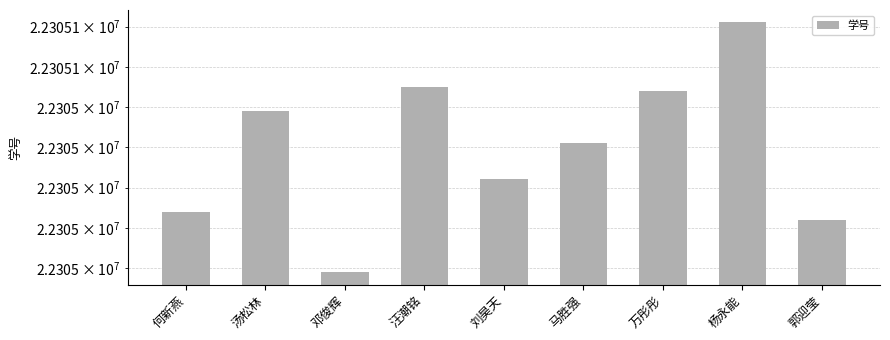

Rank the categories by value from highest to lowest.

杨永能, 汪潮铭, 万彤彤, 汤松林, 马胜强, 刘昊天, 何新燕, 郭迎莹, 邓俊辉